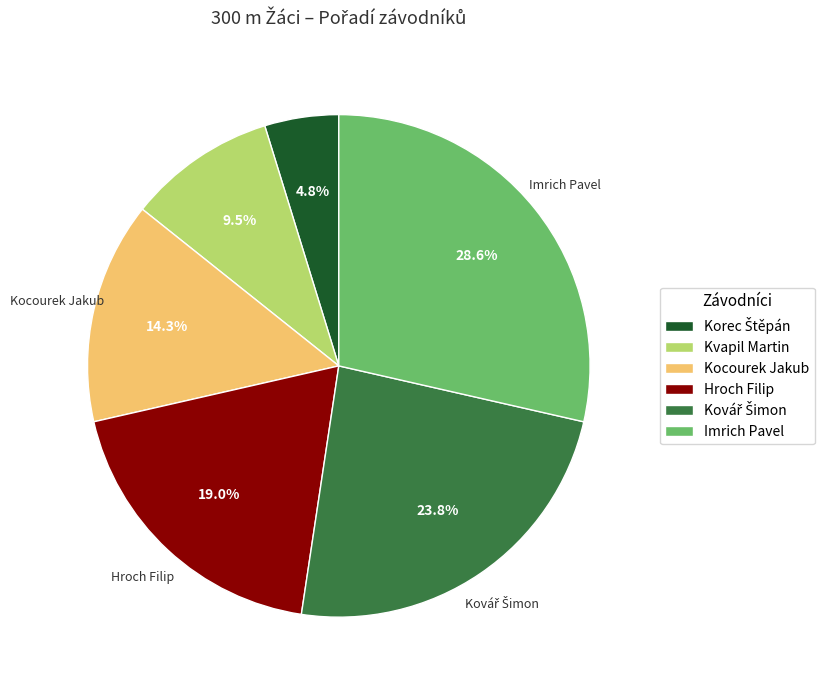

What is the largest slice in the pie chart?

Imrich Pavel